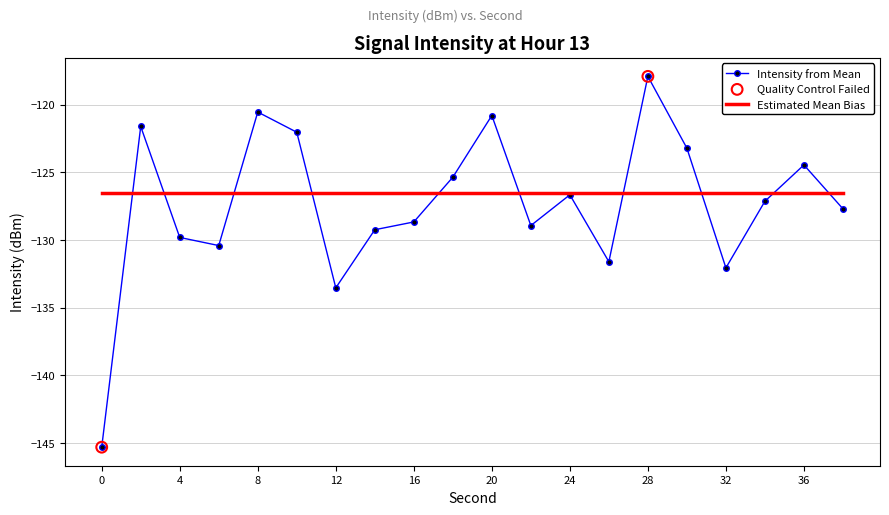

Which series has the largest range (max minus min)?

Intensity from Mean